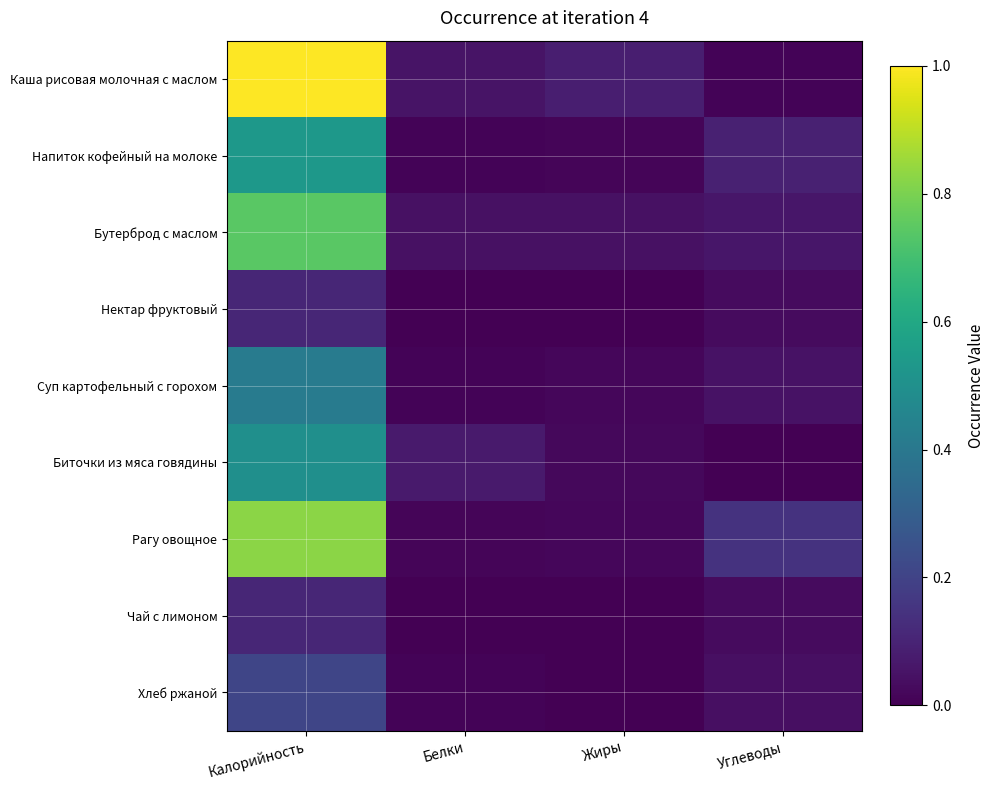

What is the total value across all series at Жиры?

0.2